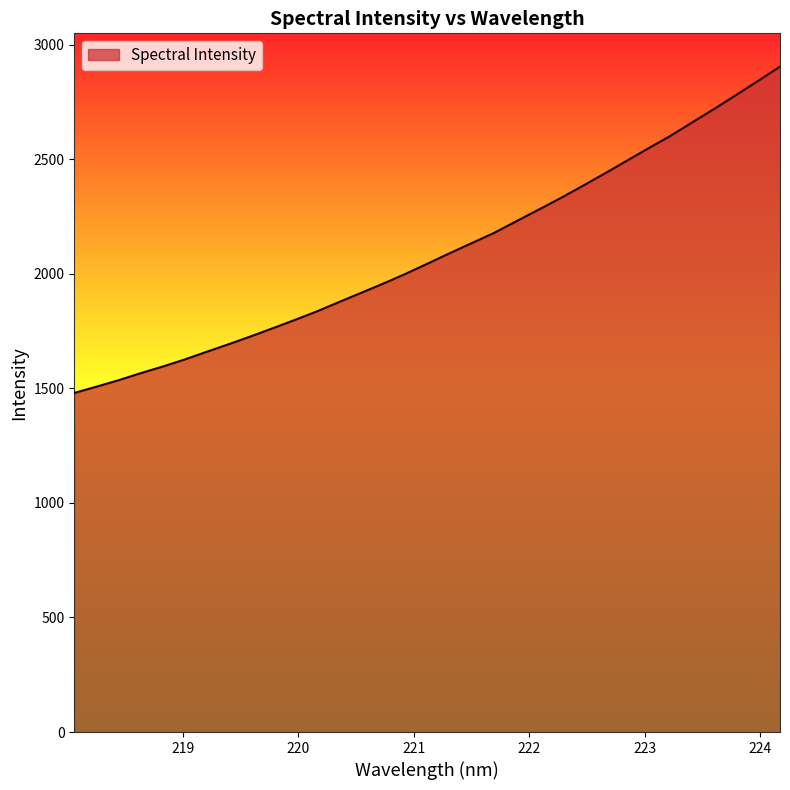

What is the difference between the maximum and minimum values?

1424.2